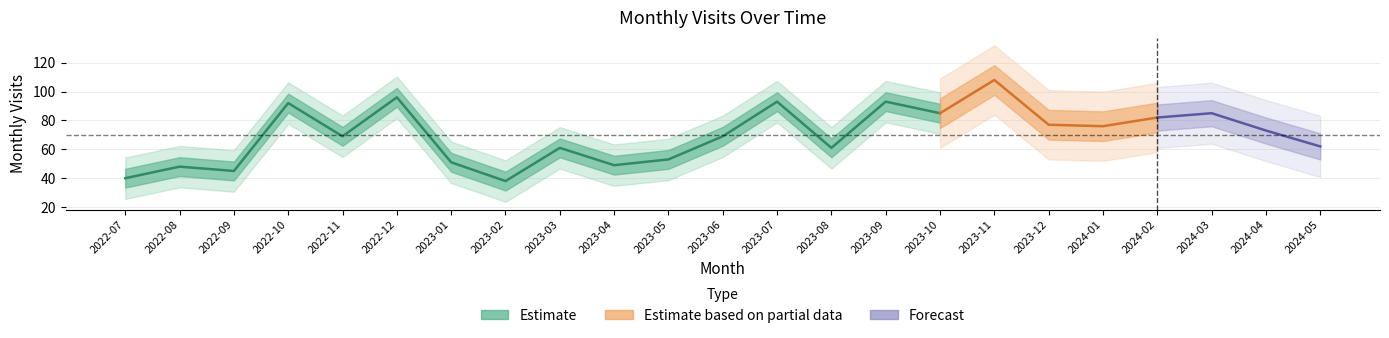

How many lines are shown in the chart?

1